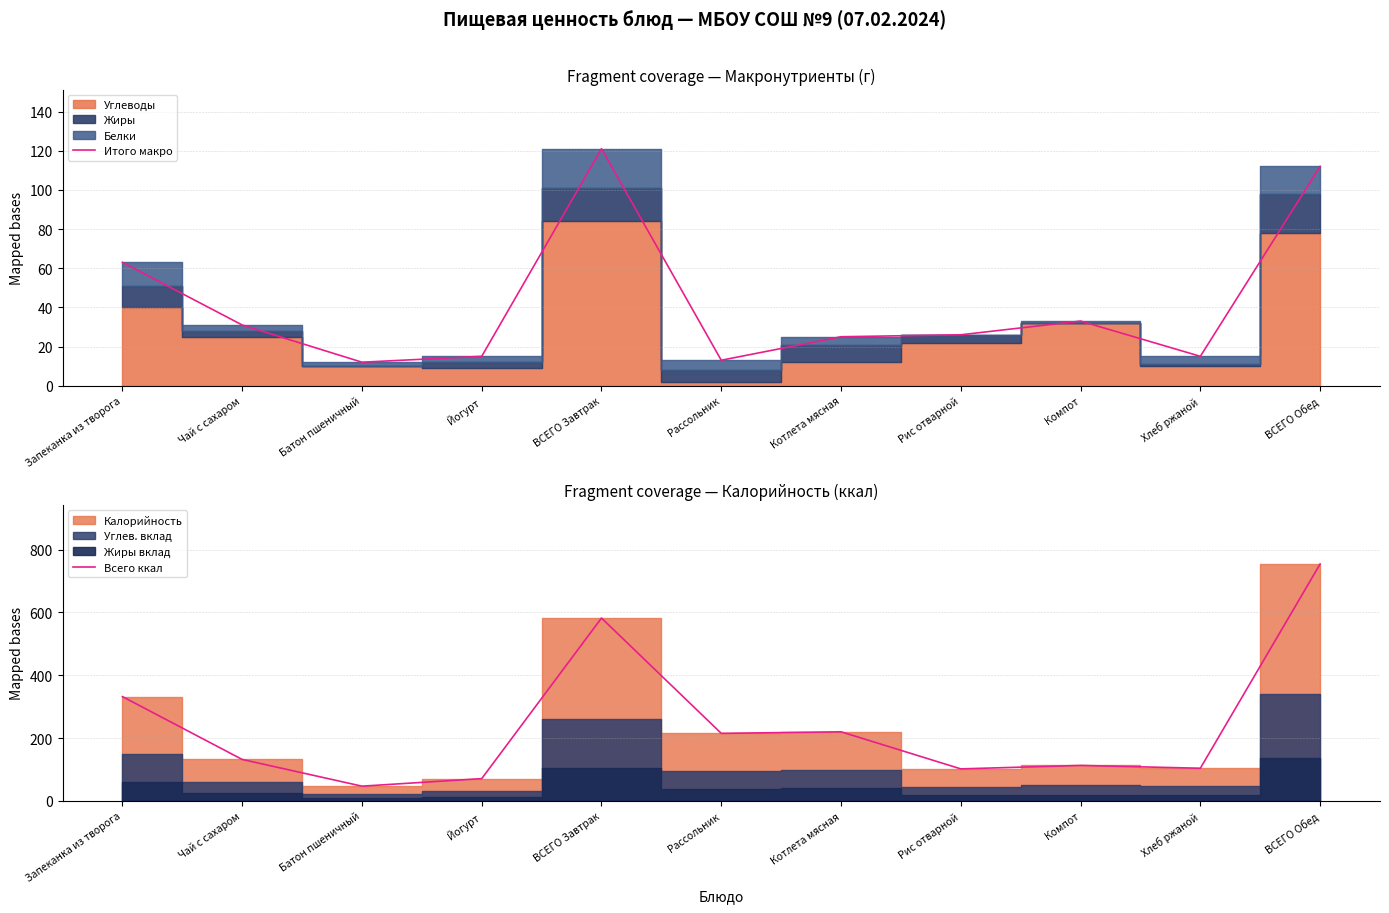

What is the average value of the Итого макро series?

42